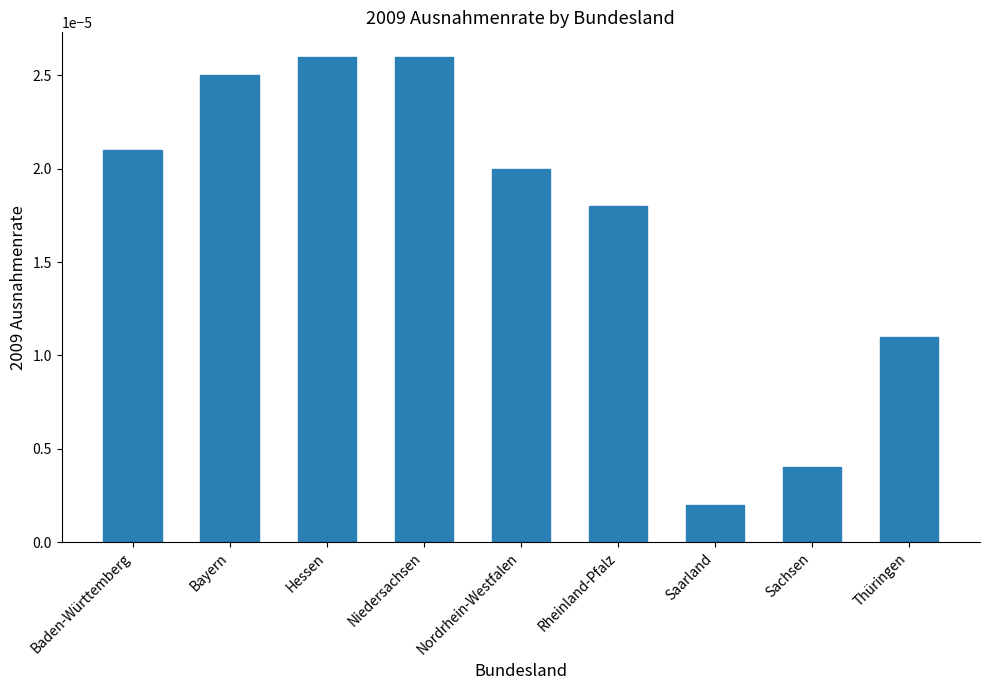

What is the label of the 1st bar from the left?

Baden-Württemberg